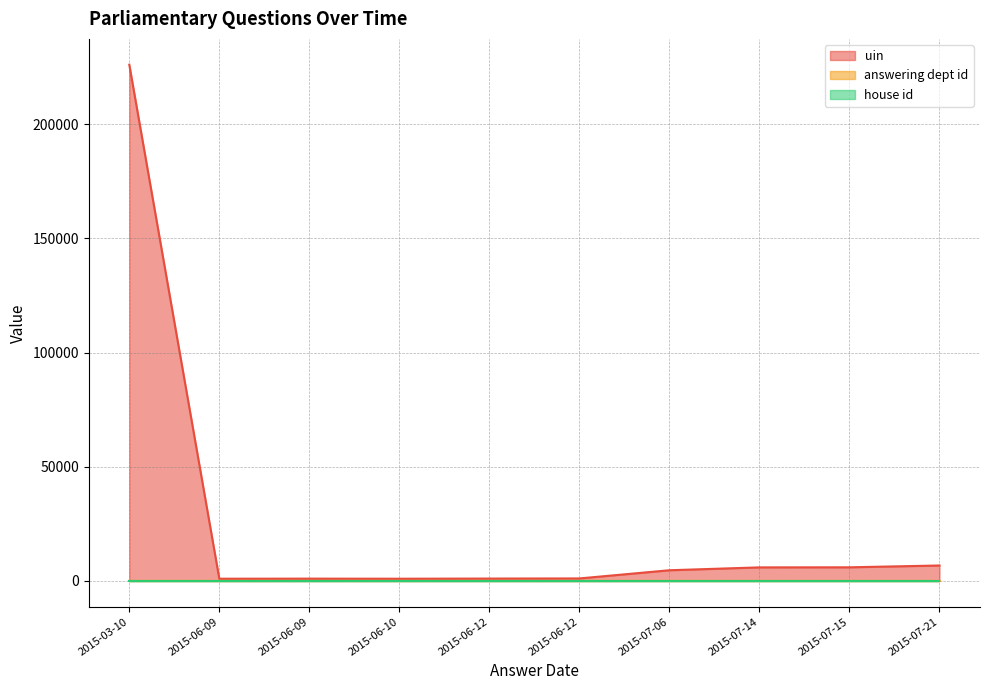

Where does the answering dept id series first go above 17?

2015-07-06